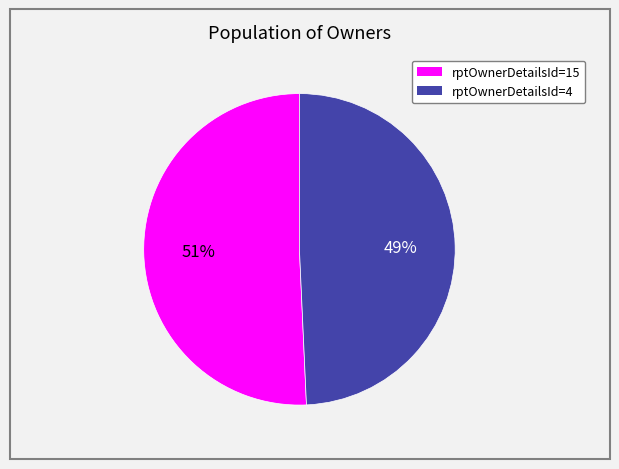

Does any single category account for the majority?

Yes